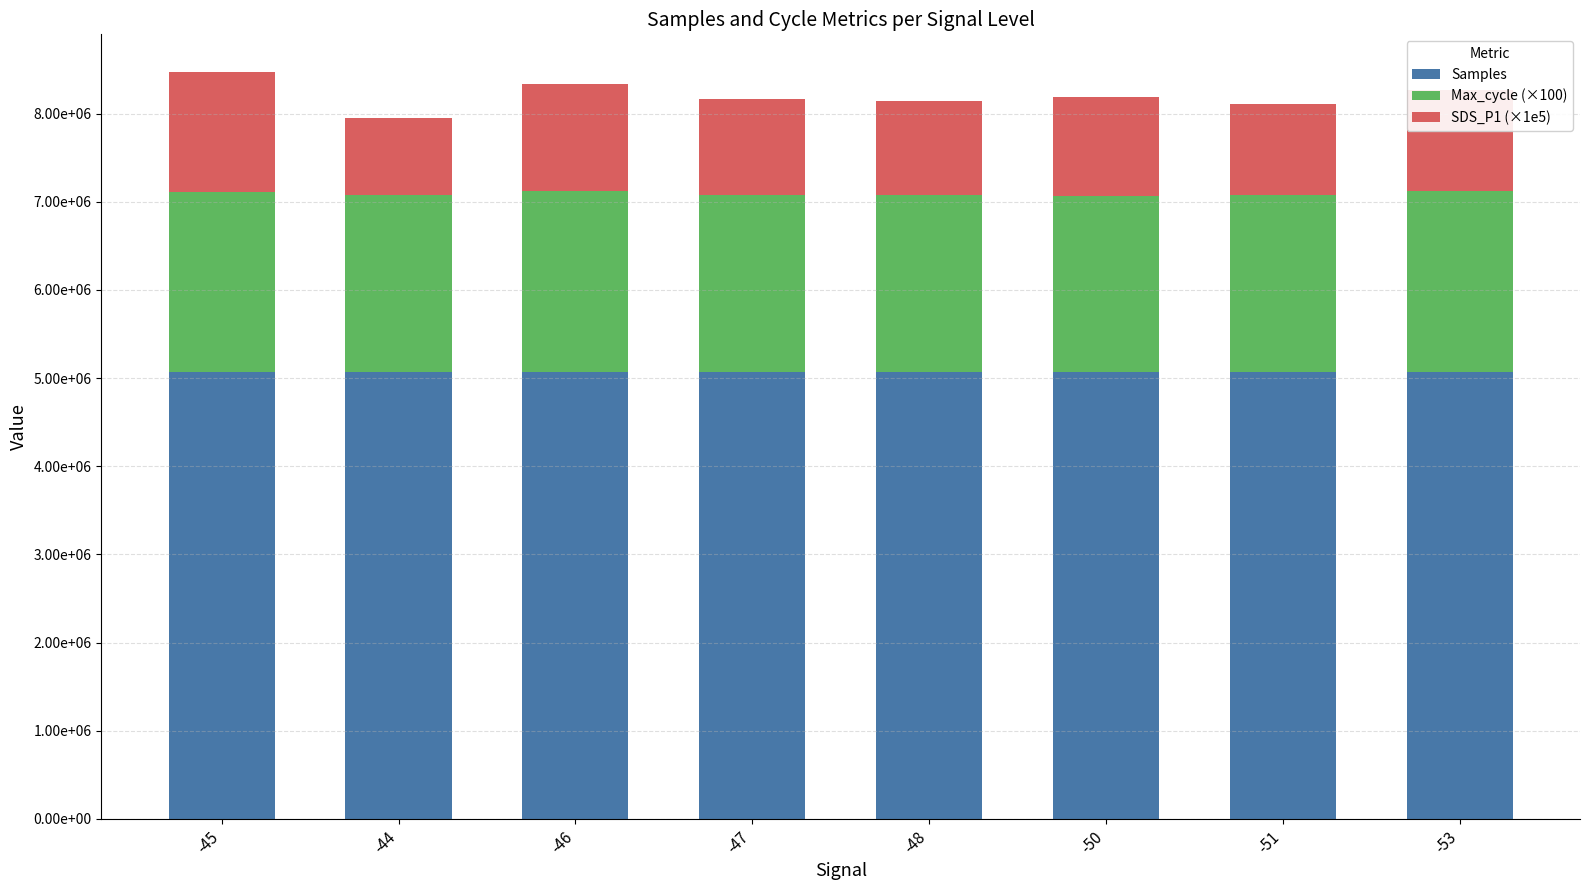

What are all the series names shown in the legend?

Samples, Max_cycle (×100), SDS_P1 (×1e5)